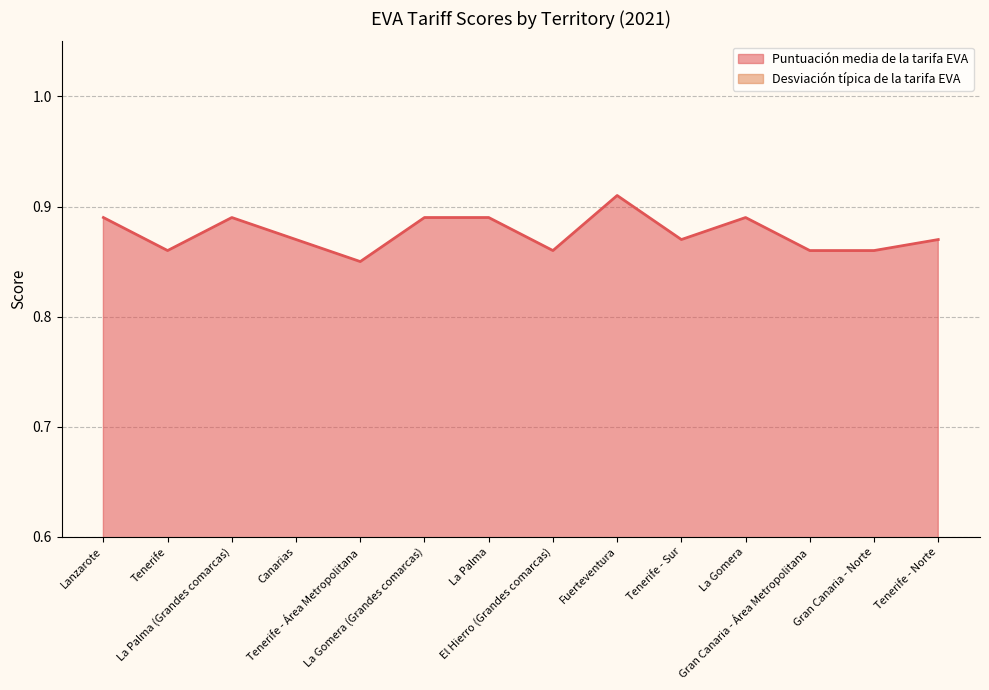

True or false: Desviación típica de la tarifa EVA has more than 0 points higher than both neighbors.

True